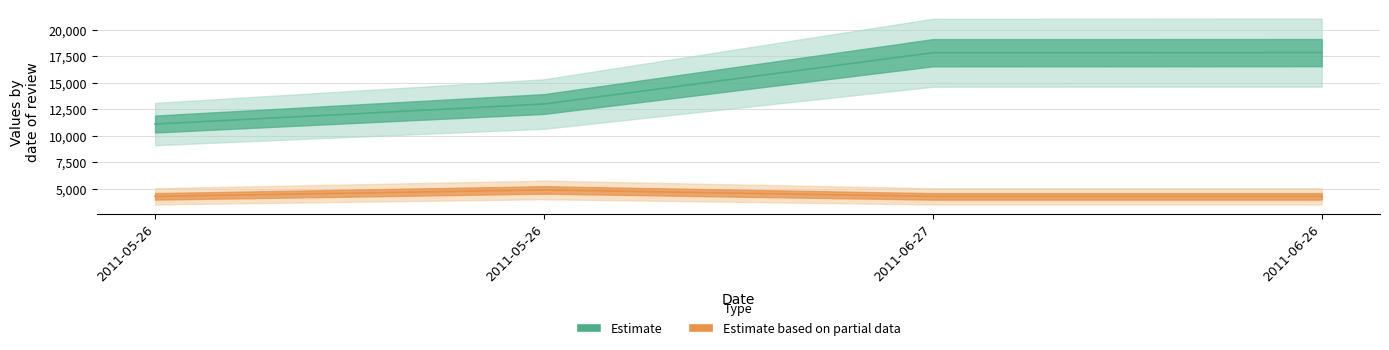

Which series has the largest total across all categories?

id